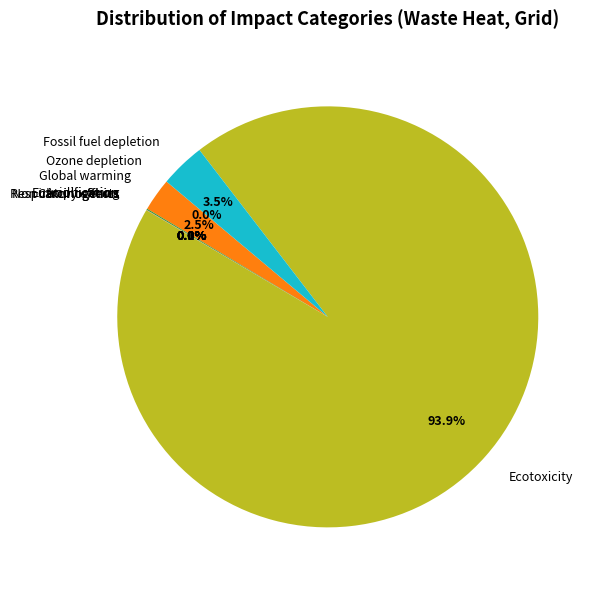

True or false: Acidification accounts for 0% of the total.

True